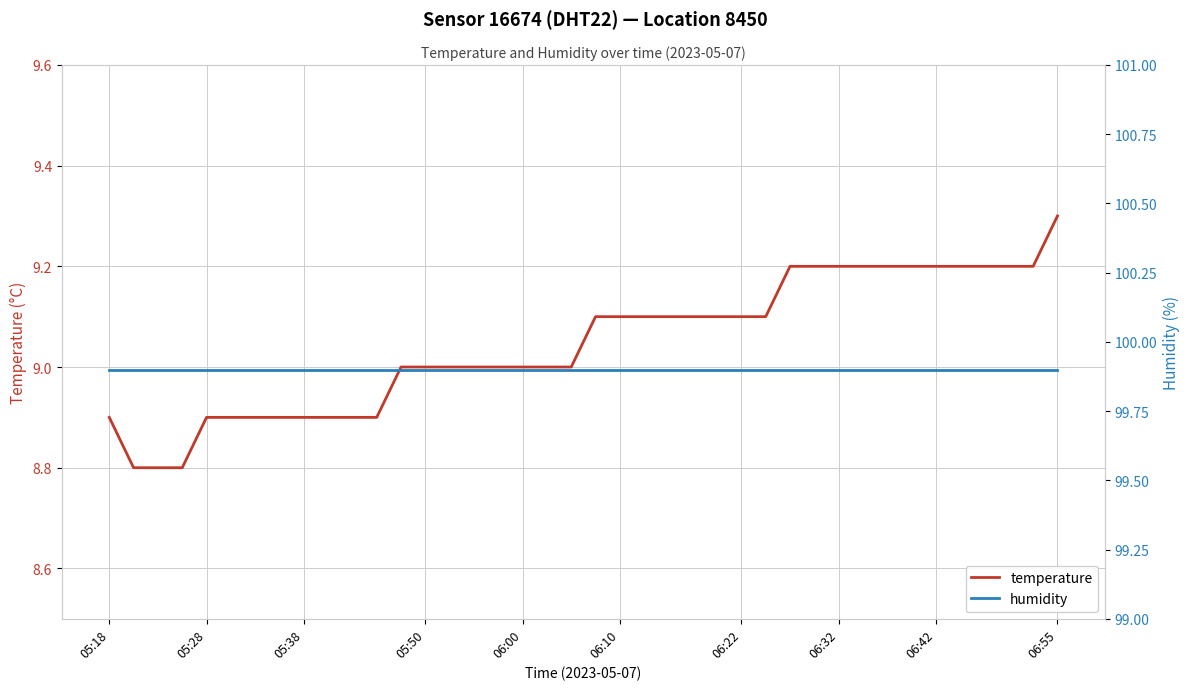

Is the value of humidity at 31 greater than the value of temperature at 29?

Yes